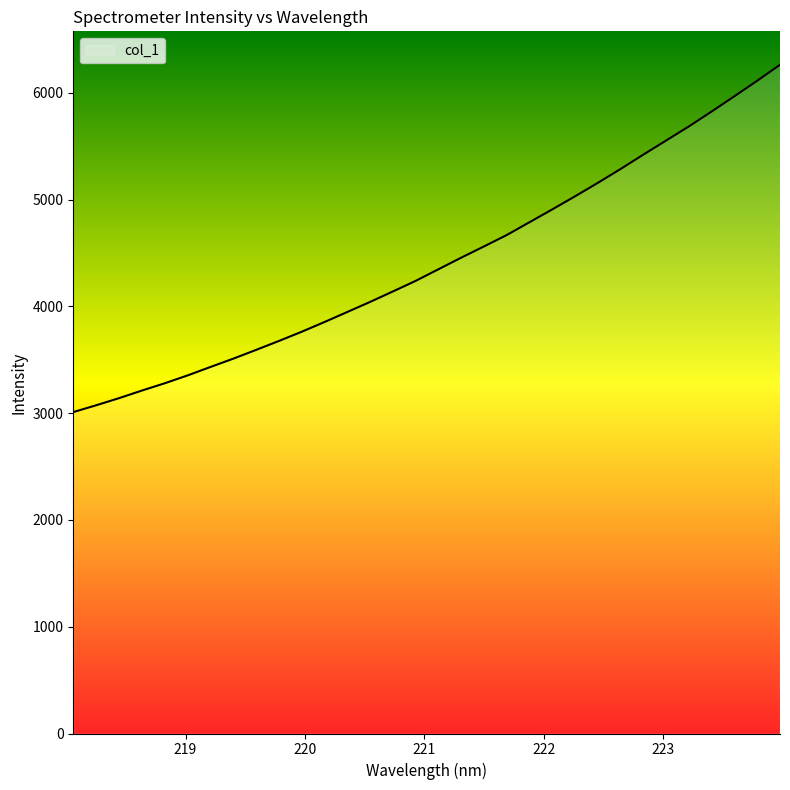

What is the smallest value displayed?

3010.3